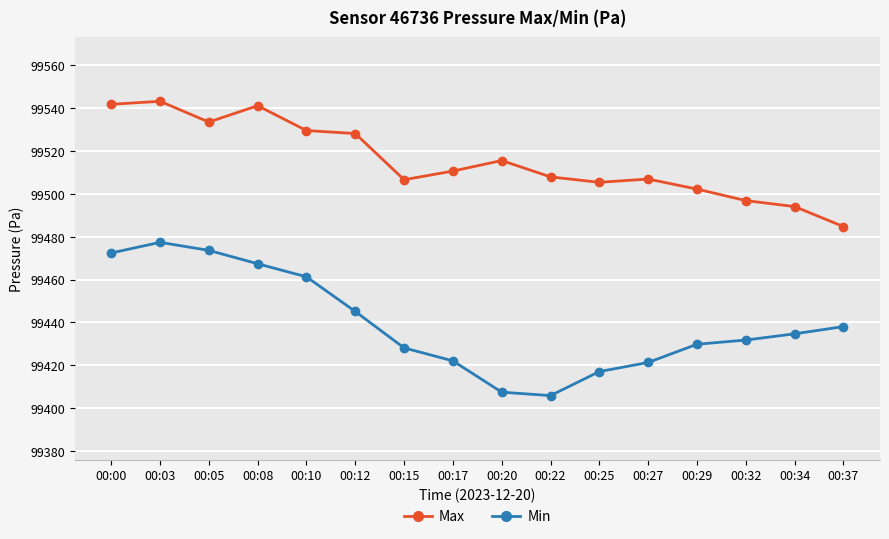

What is the value of the Max point at the 8th from the left?

99510.7